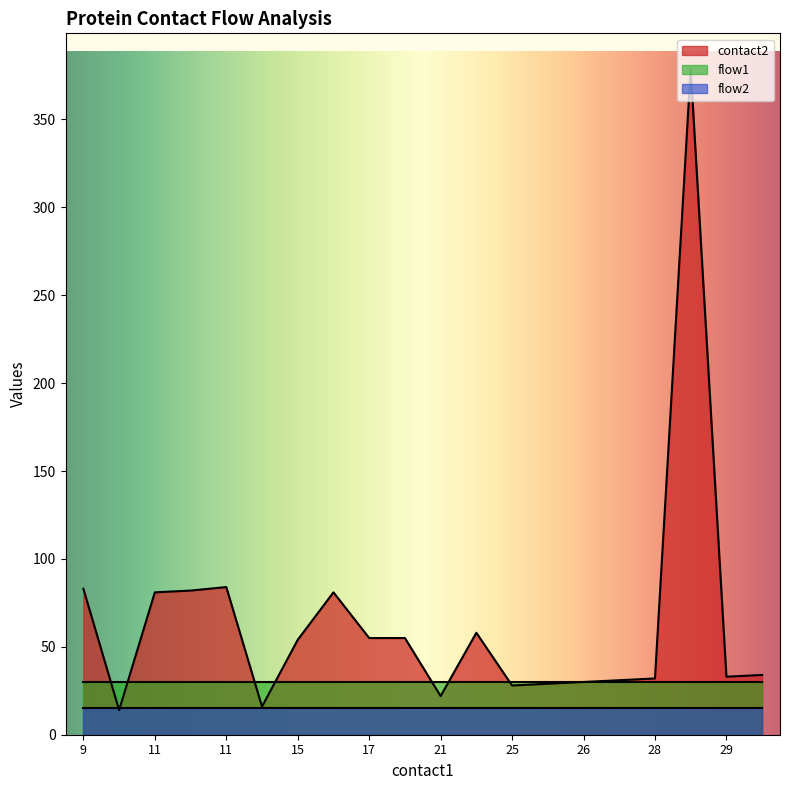

True or false: flow1 and contact2 cross at least once.

True